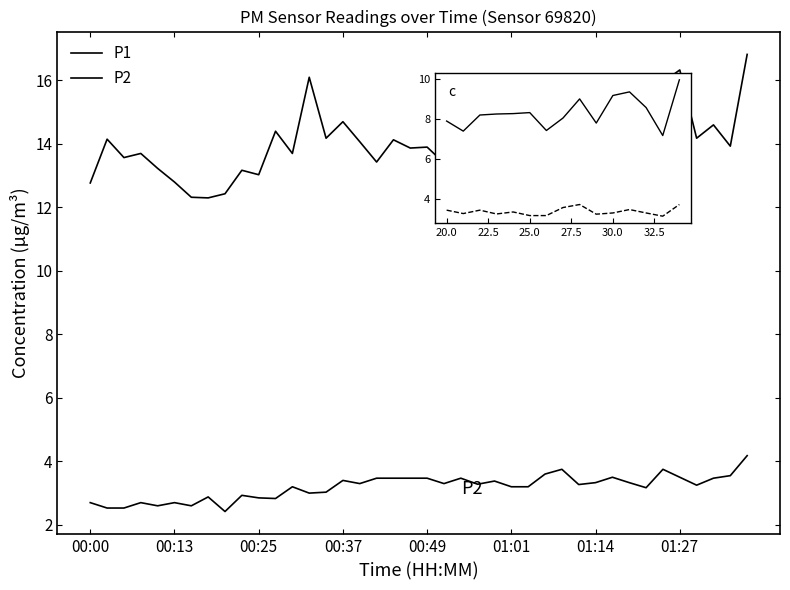

How many lines are shown in the chart?

2